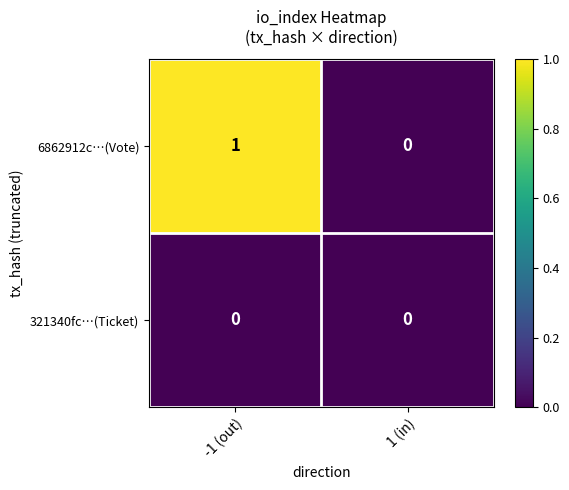

Is the value of 6862912c…(Vote) at -1 (out) greater than the value of 321340fc…(Ticket) at -1 (out)?

Yes